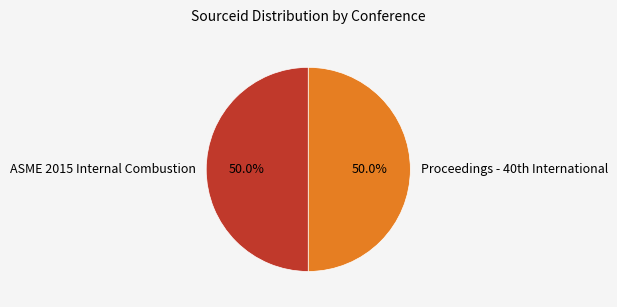

What percentage is NOT represented by ASME 2015 Internal Combustion?

50.0%